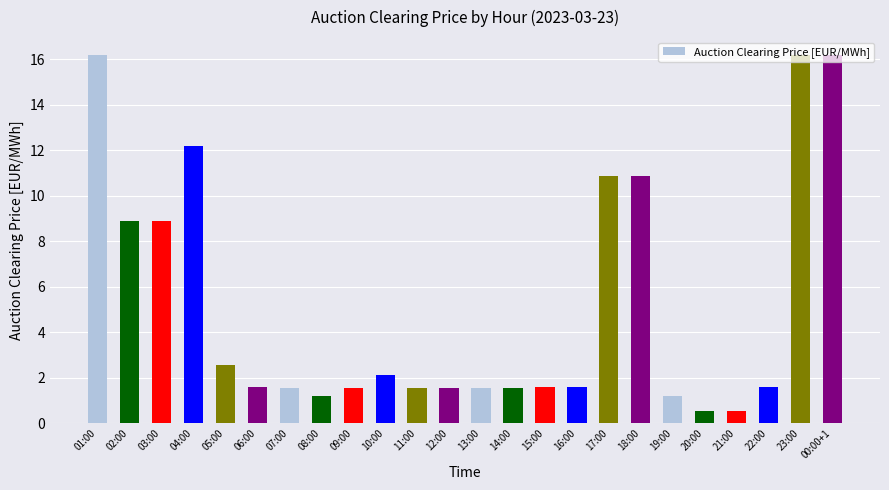

What is the value of the 19th bar from the left?

1.2